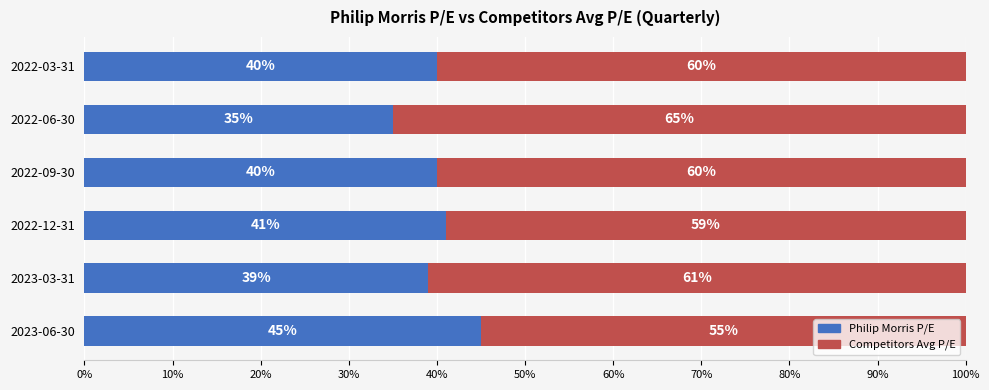

What is the difference between the maximum and second lowest values in the Philip Morris P/E series?

6